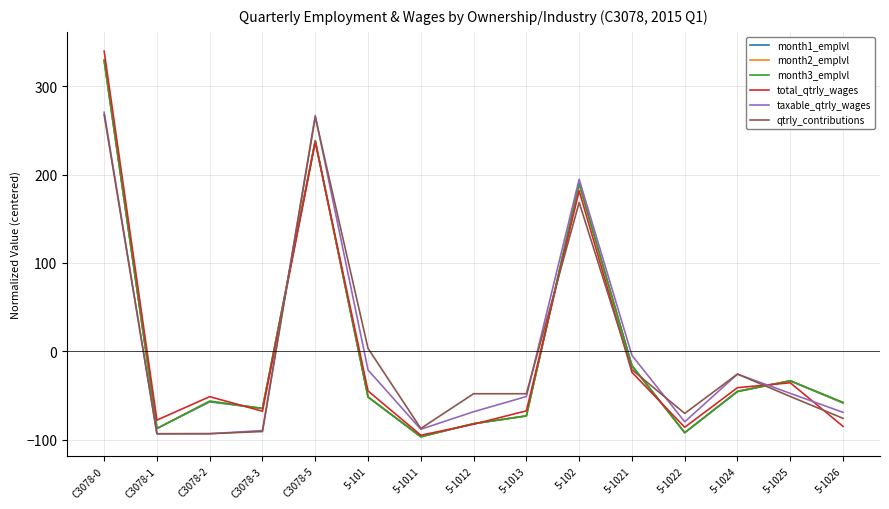

What are all the series names shown in the legend?

month1_emplvl, month2_emplvl, month3_emplvl, total_qtrly_wages, taxable_qtrly_wages, qtrly_contributions